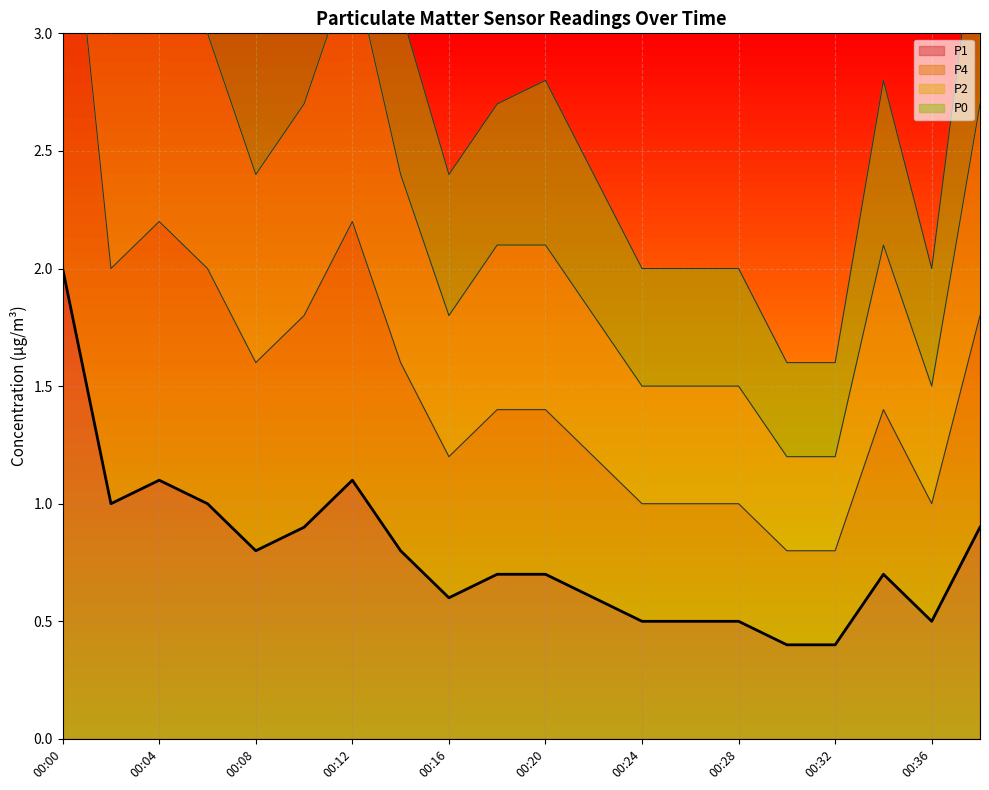

What is the value of the P4 point at the 2nd from the left?

2.0